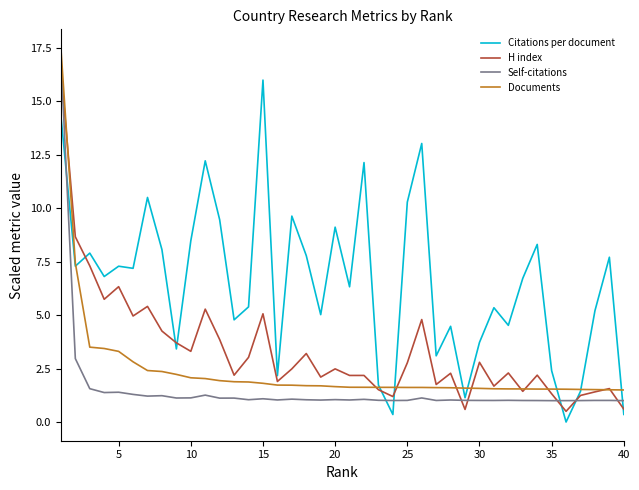

How many values in Citations per document are above zero?

39